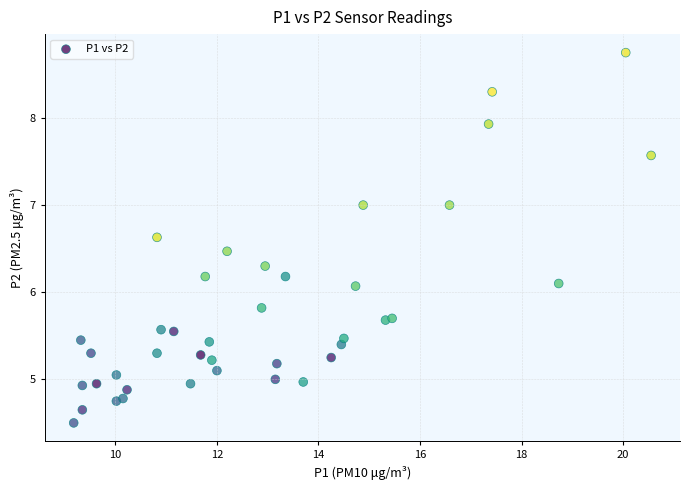

What is the range of X values (max minus min)?

11.4